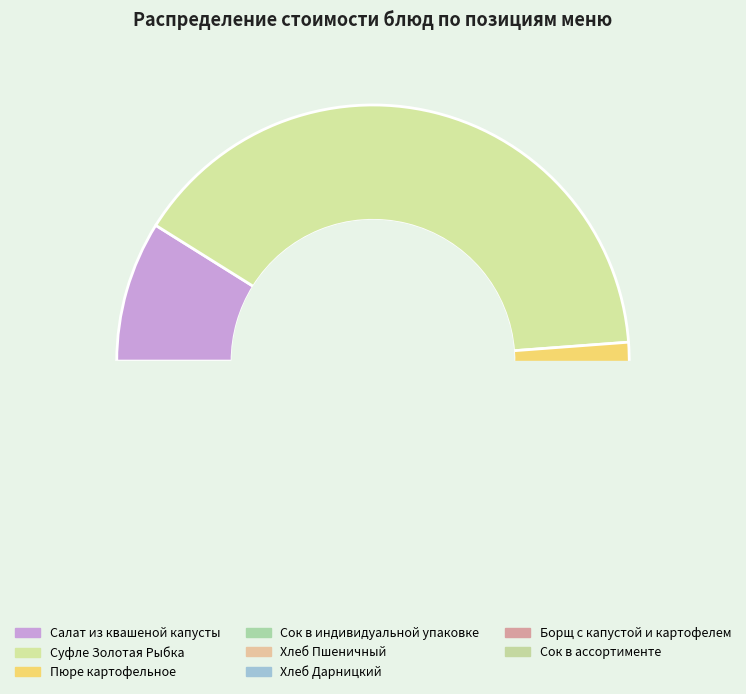

Which slice is the smallest?

Хлеб Дарницкий